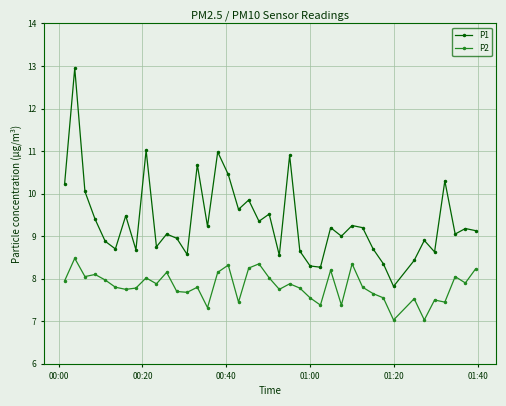

What is the sum of all P1 values?

374.2